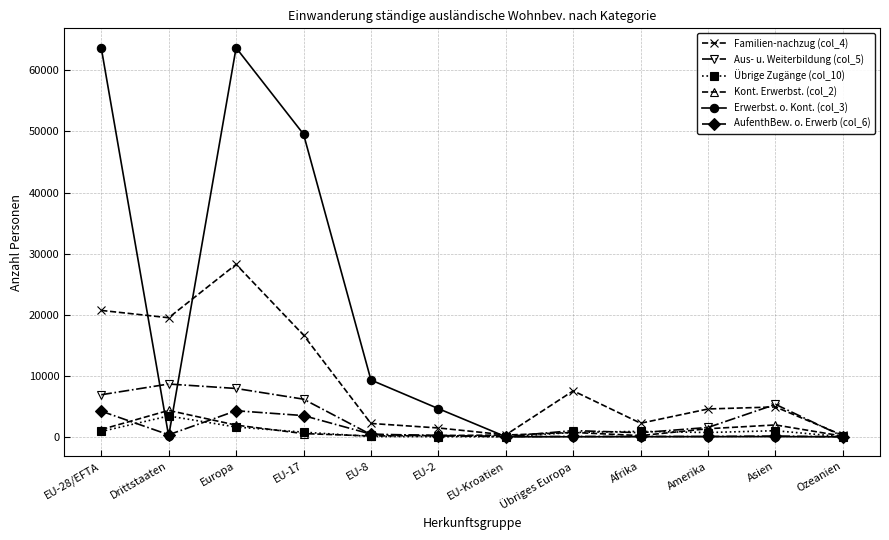

In Erwerbst. o. Kont. (col_3), how many points are lower than both neighbors (excluding endpoints)?

2